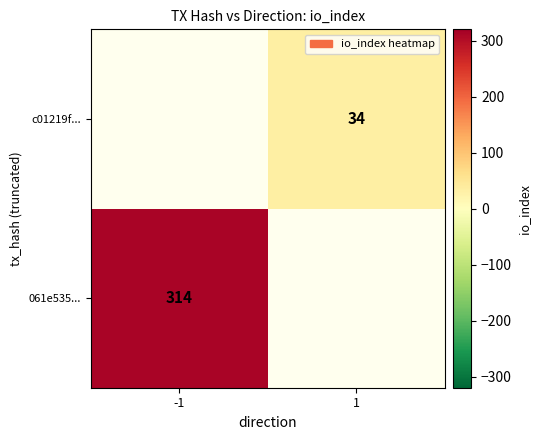

What is the maximum value shown in the chart?

314.0